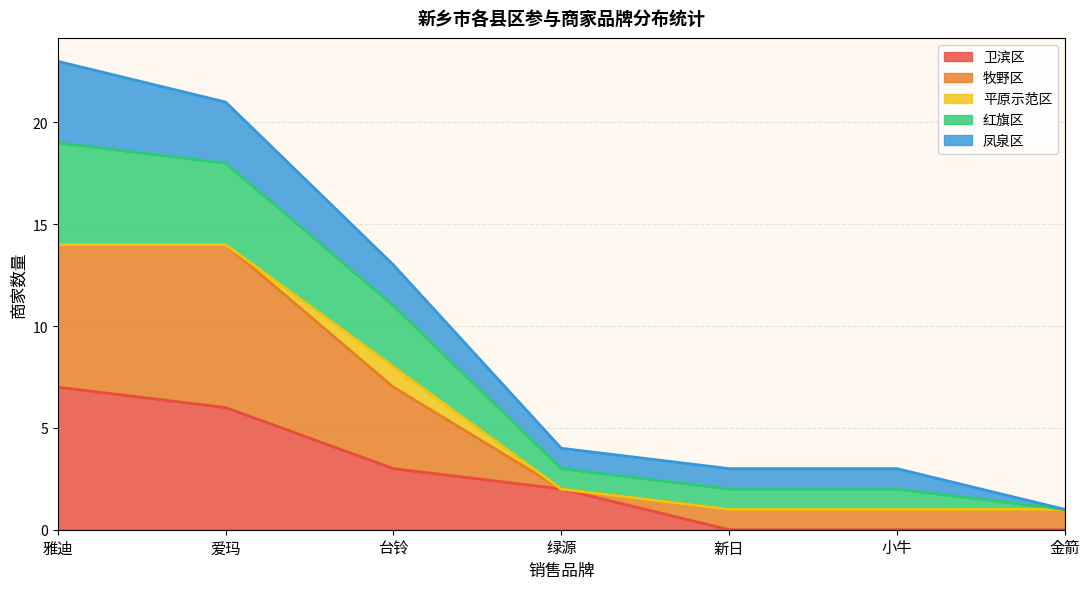

The 卫滨区 series shows 0 at 小牛. True or false?

True